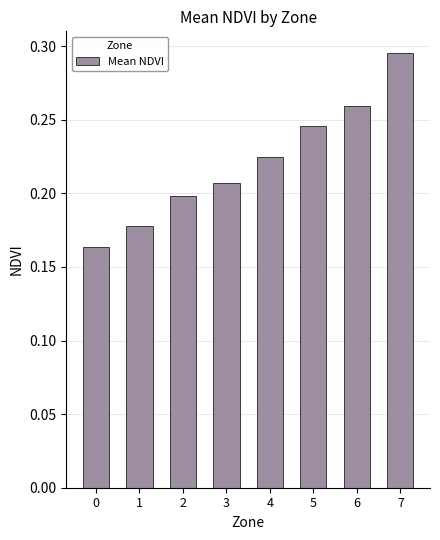

Between 2 and 5, which is larger?

5